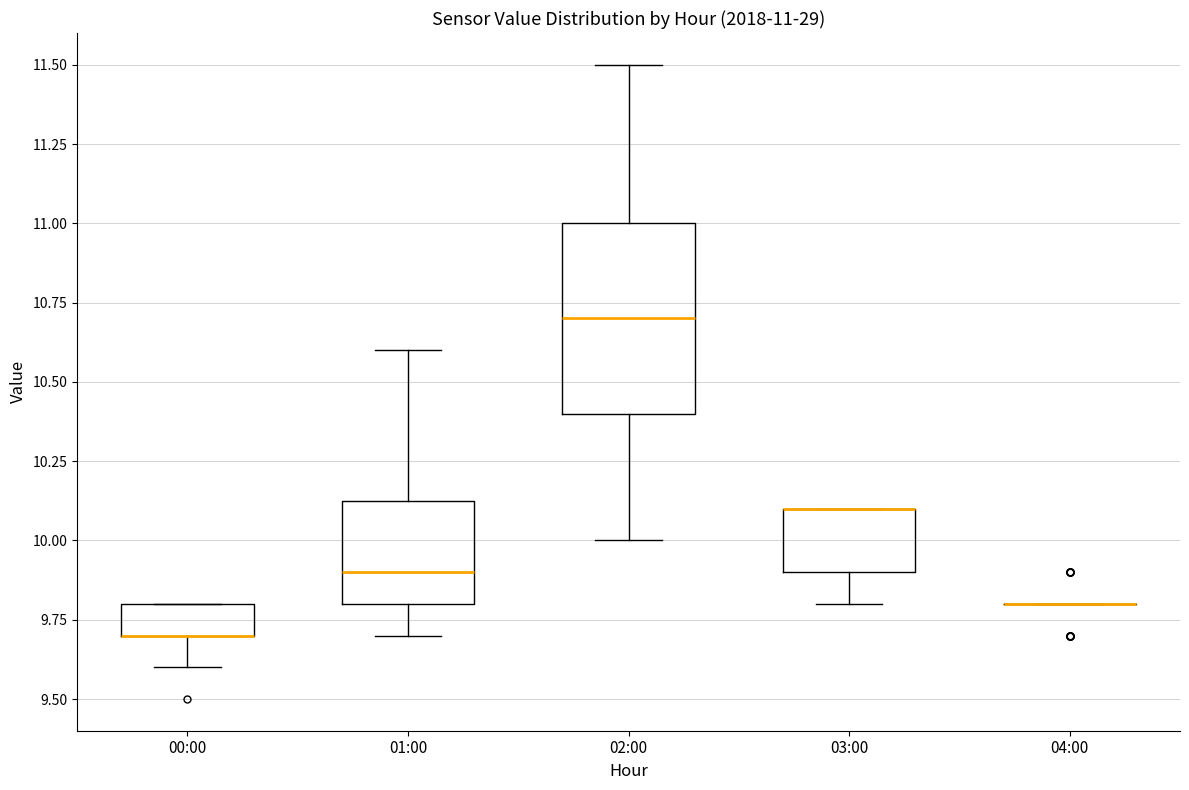

Which box is the tallest, from its lower edge to its upper edge?

02:00